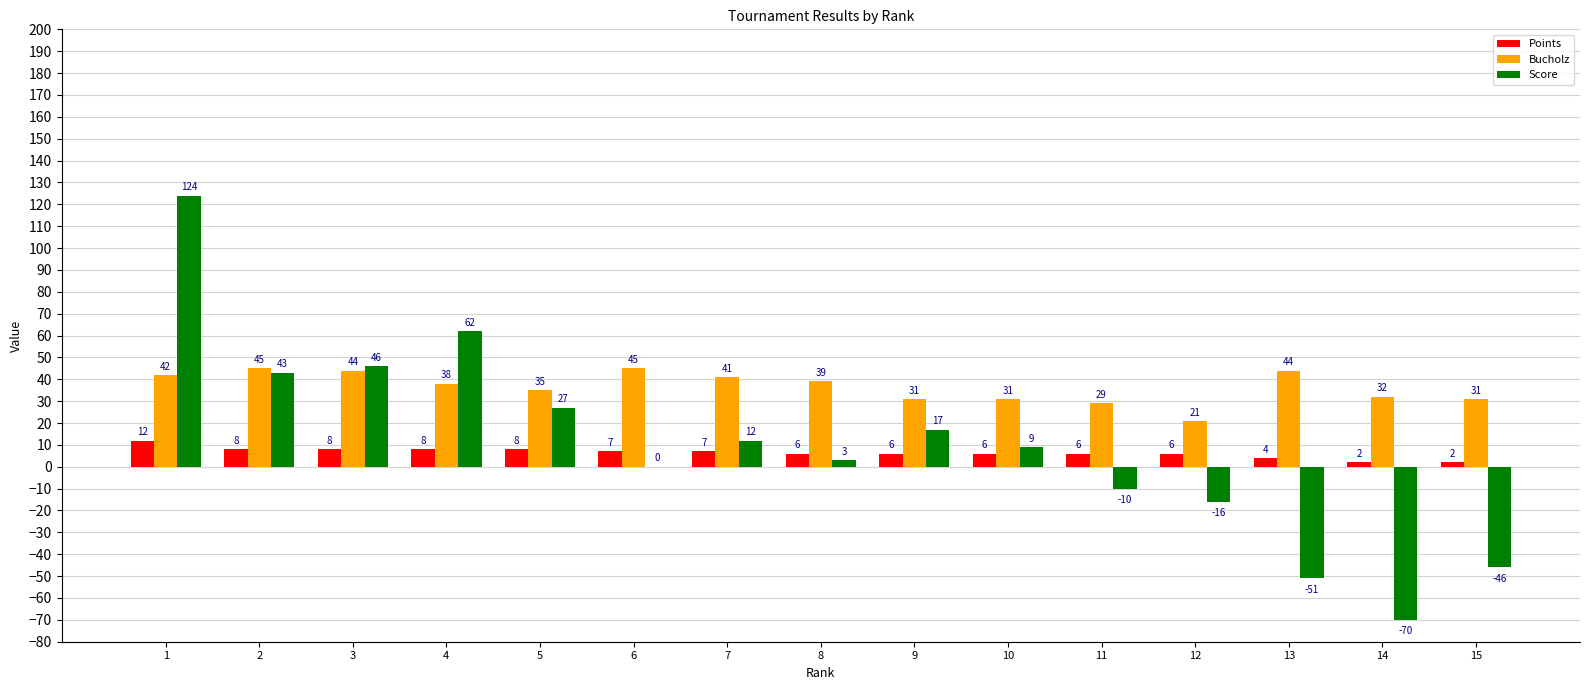

How many series are shown in this chart?

3